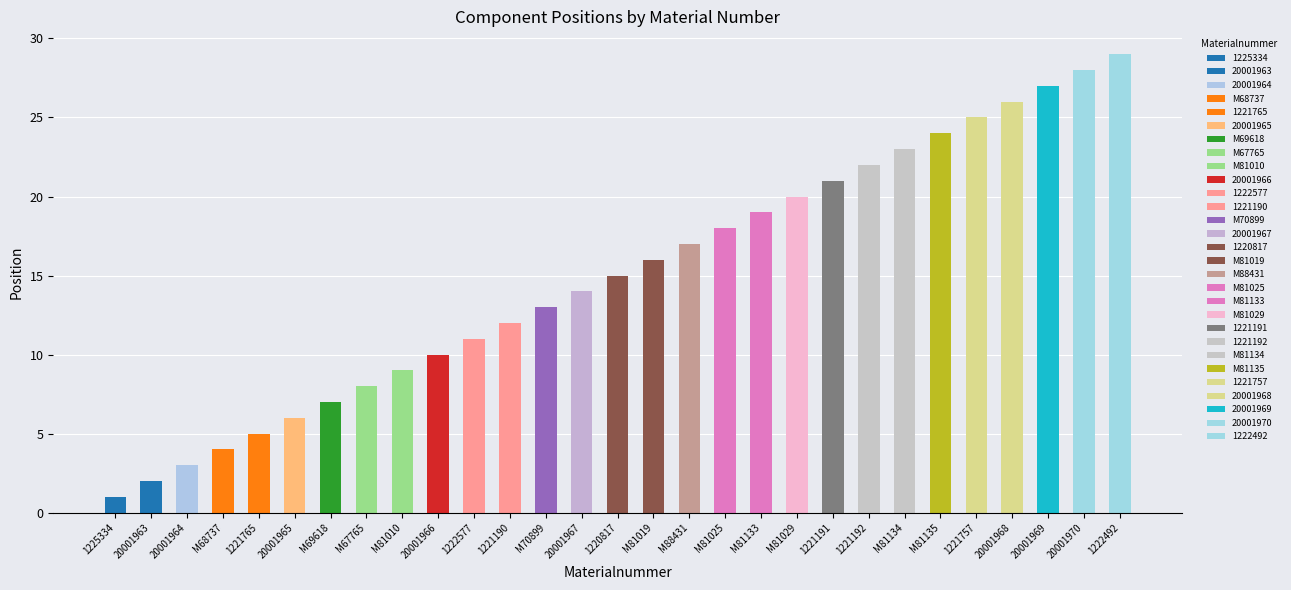

At which label is the value closest to 15?

1220817